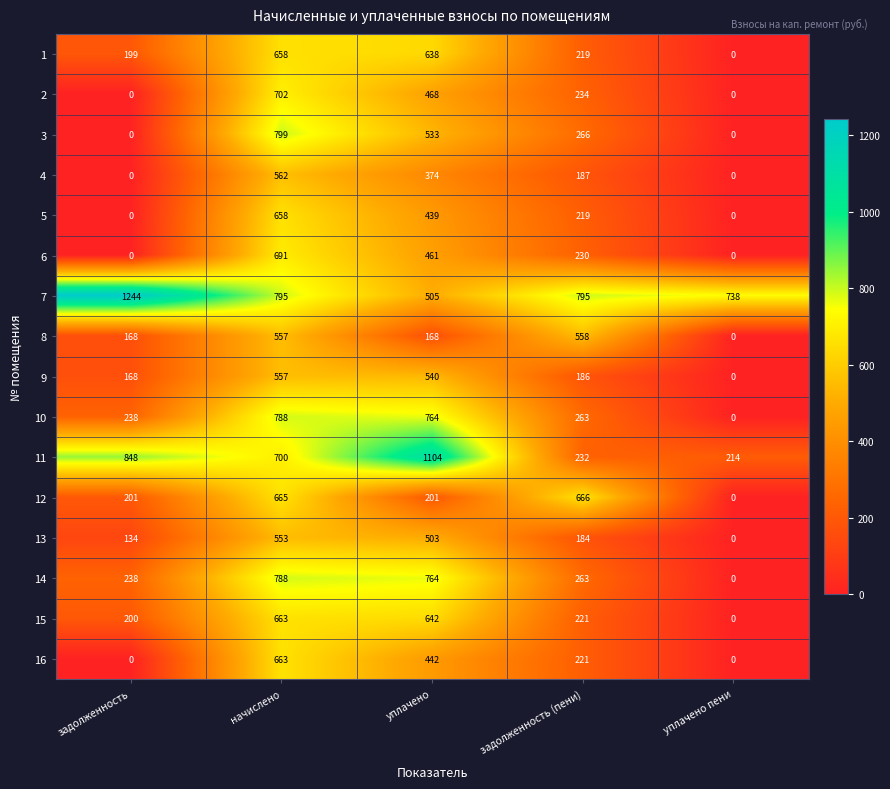

What is the maximum value shown in the chart?

1244